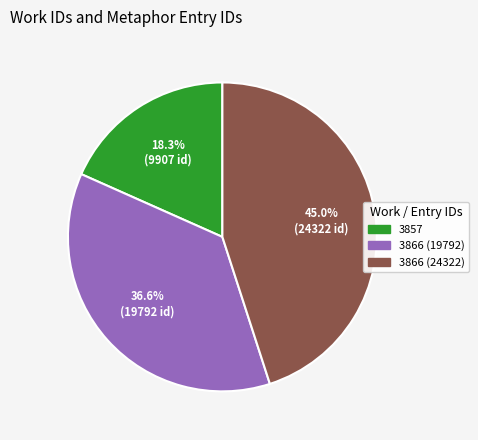

What percentage is NOT represented by 3866 (19792)?

63.4%